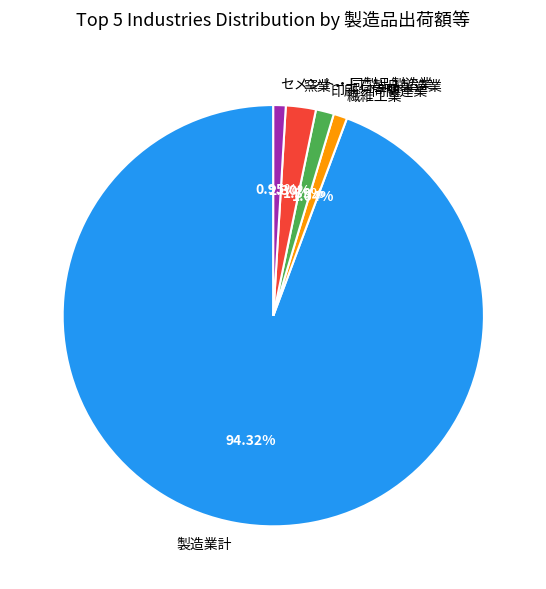

Is it true that 繊維工業 is 11% of the pie?

False